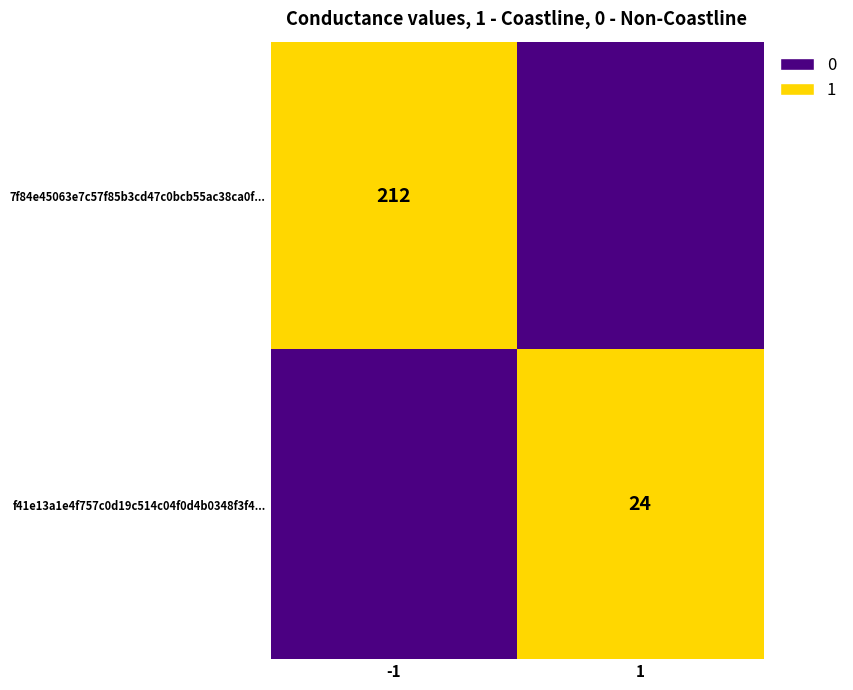

Is it true that 7f84e45063e7c57f85b3cd47c0bcb55ac38ca0f... equals 212 at -1?

True